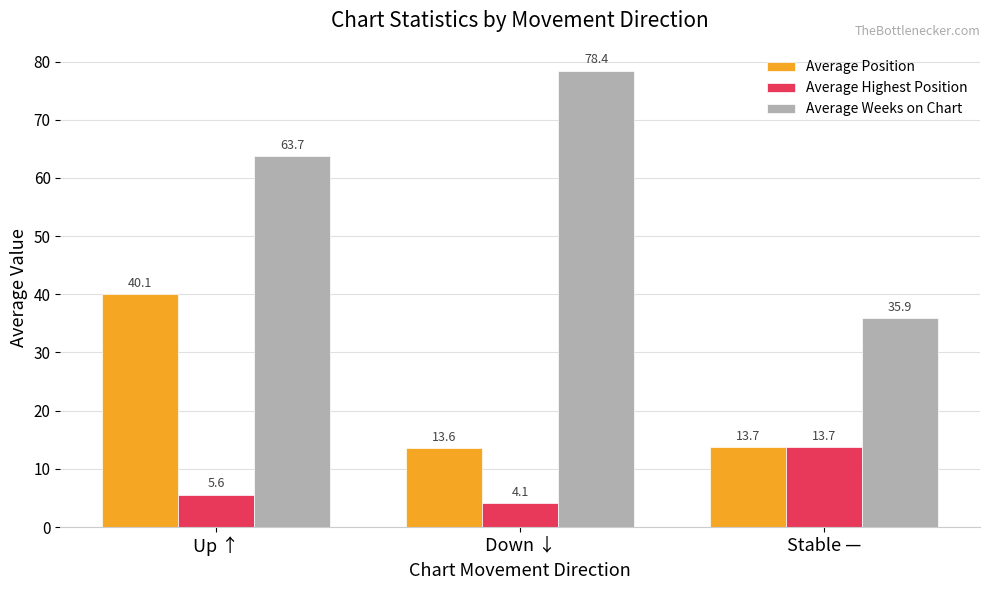

What is the value of the Average Position bar at the 3rd from the left?

13.7